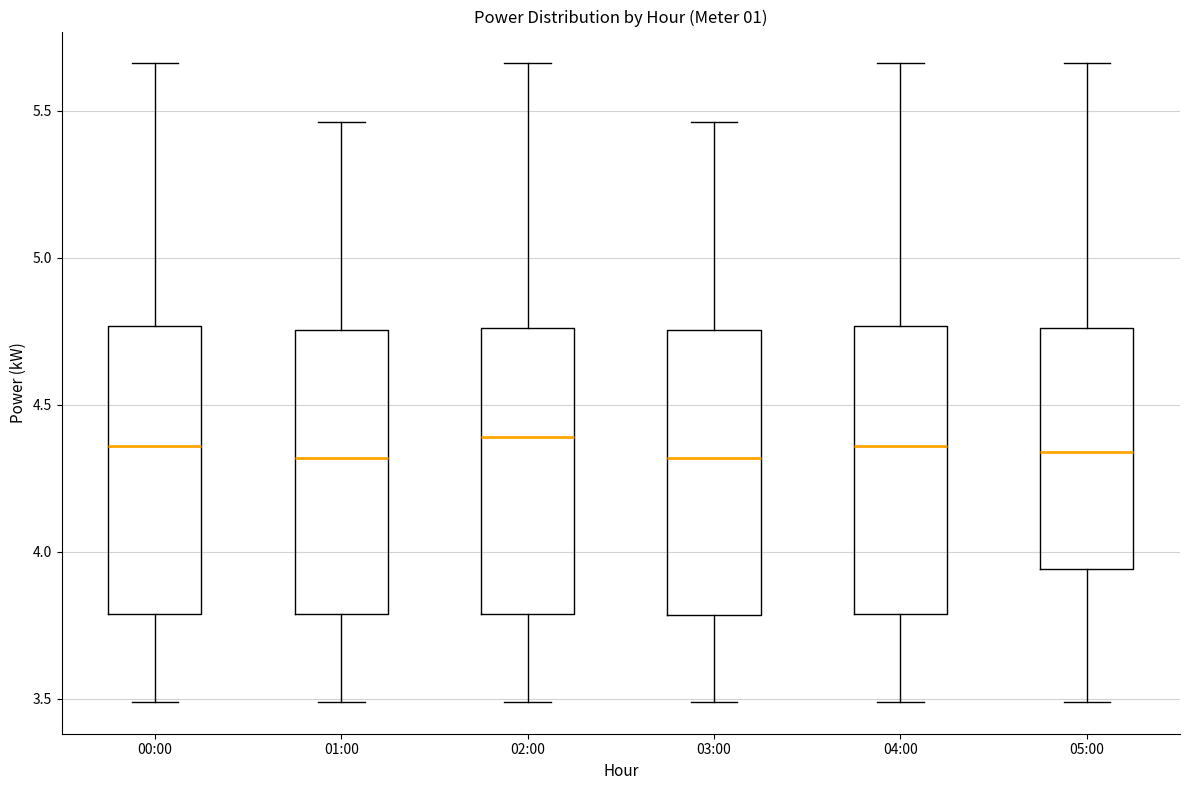

Reading left to right, read every box against the y-axis: the position of its median line, the range the box covers, and the ends of its whiskers. The values are not printed on the chart, so give them approximately, as read against the axis.

00:00: median 4.35, box 3.80 to 4.75, whiskers 3.50 to 5.65
01:00: median 4.30, box 3.80 to 4.75, whiskers 3.50 to 5.45
02:00: median 4.40, box 3.80 to 4.75, whiskers 3.50 to 5.65
03:00: median 4.30, box 3.80 to 4.75, whiskers 3.50 to 5.45
04:00: median 4.35, box 3.80 to 4.75, whiskers 3.50 to 5.65
05:00: median 4.35, box 3.95 to 4.75, whiskers 3.50 to 5.65